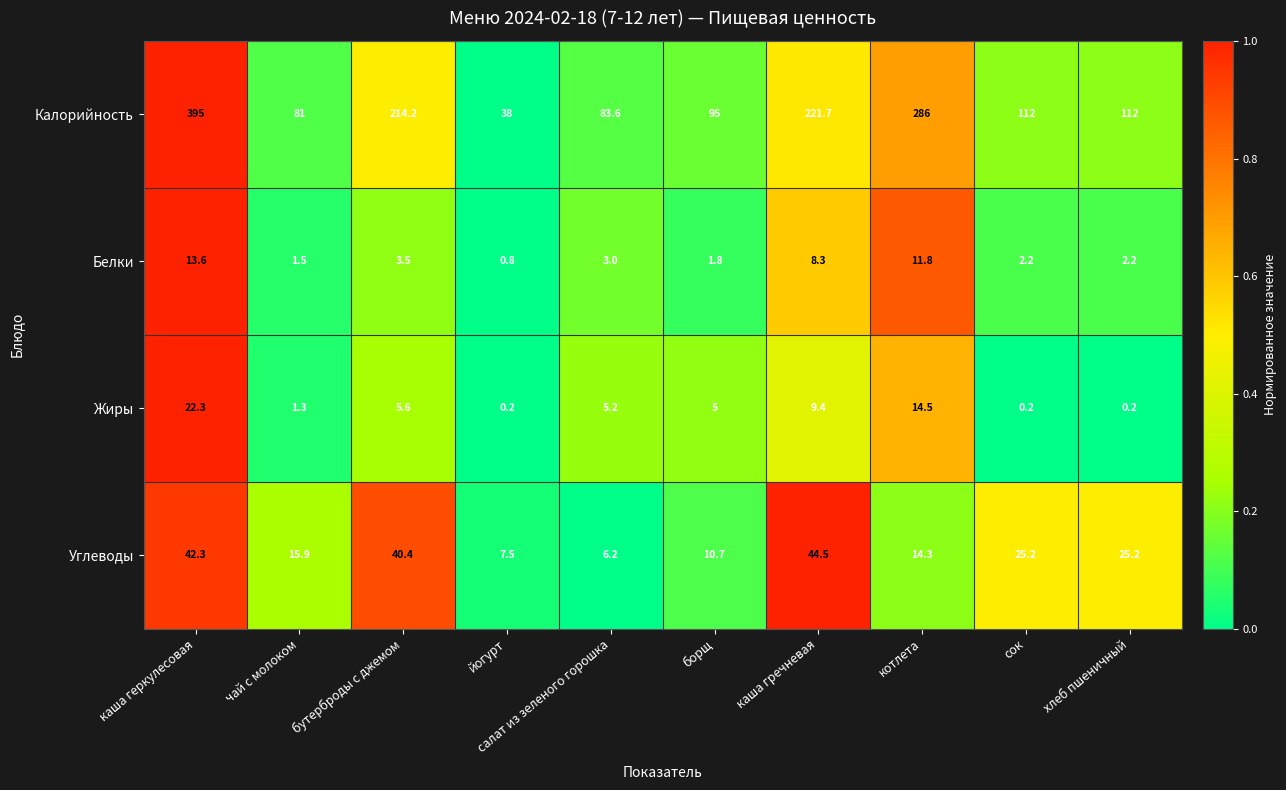

Is the value of Углеводы at каша гречневая greater than the value of Жиры at салат из зеленого горошка?

Yes